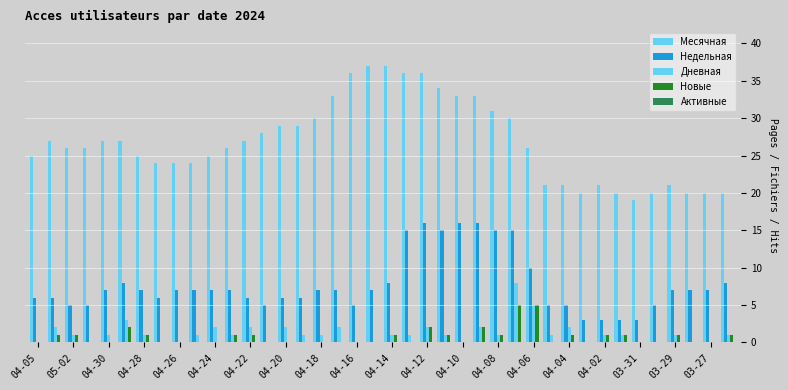

What is the difference between the maximum and second lowest values in the Дневная series?

8